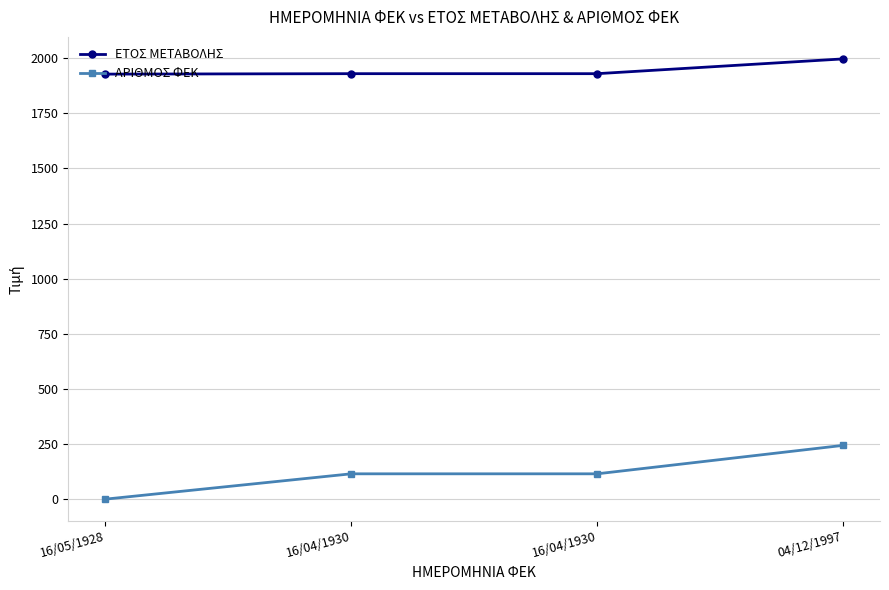

Rank the series by their maximum value, from lowest to highest.

ΑΡΙΘΜΟΣ ΦΕΚ, ΕΤΟΣ ΜΕΤΑΒΟΛΗΣ